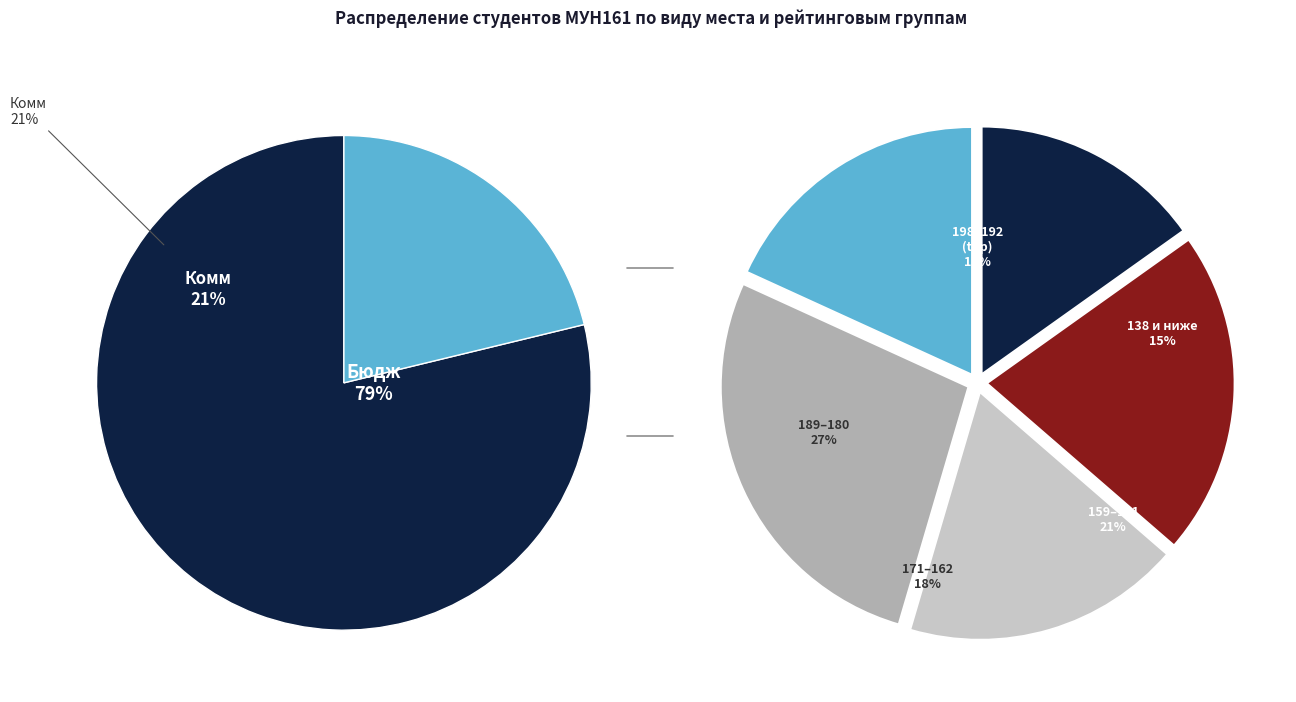

The Бюдж slice represents 79% of the pie. True or false?

True